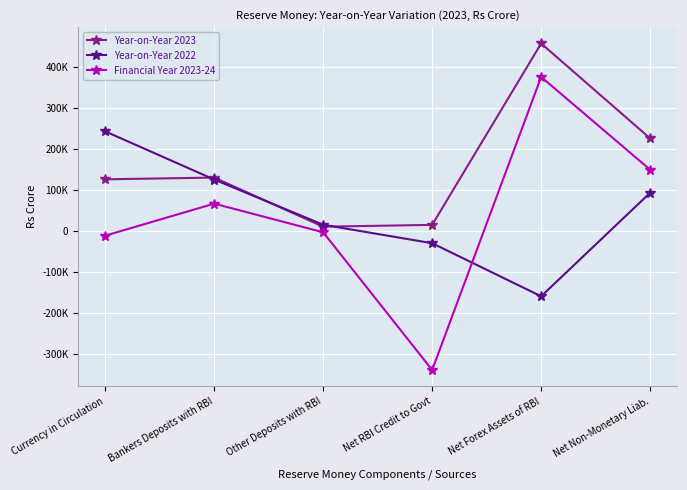

Rank the series by their maximum value, from highest to lowest.

Year-on-Year 2023, Financial Year 2023-24, Year-on-Year 2022